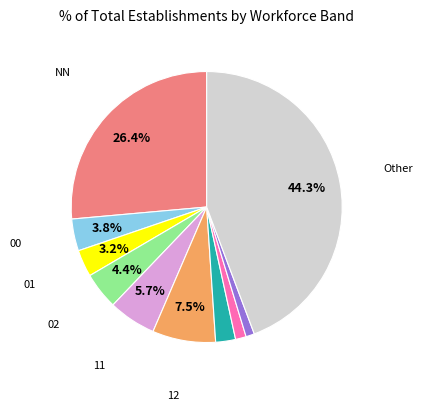

Is there any slice that represents more than half of the pie?

No